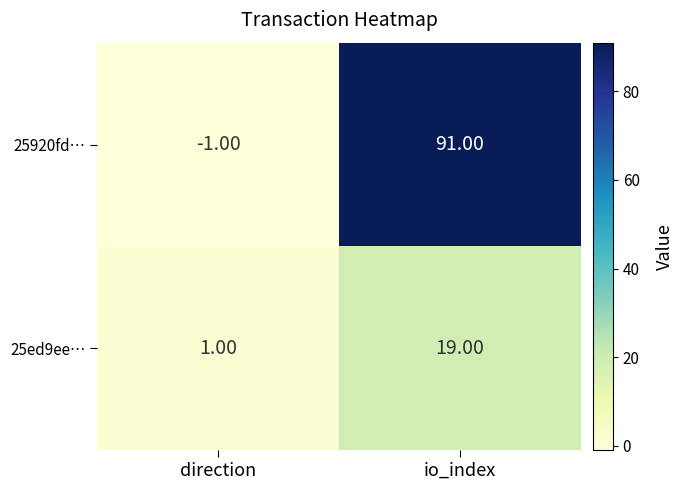

What is the total value across all series at io_index?

110